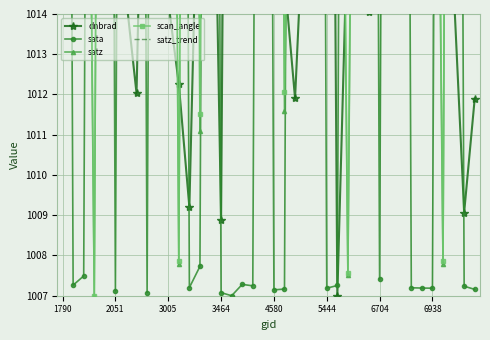

Is it true that satz equals 1022.9 at 18?

True